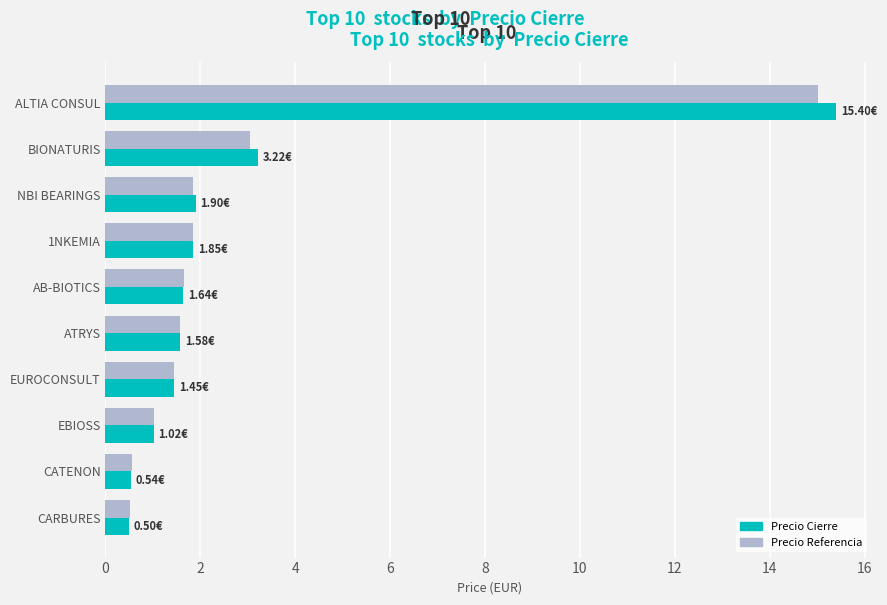

Which series has the largest range (max minus min)?

Precio Cierre